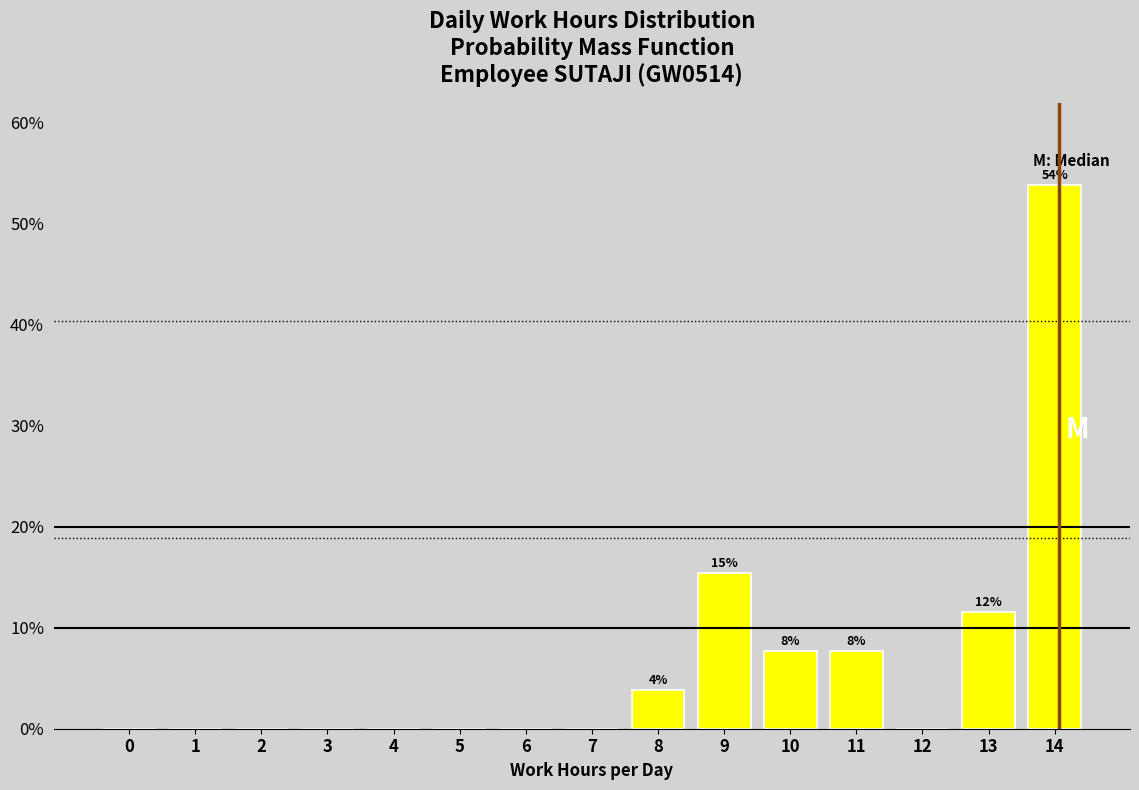

Reading left to right, extract all data points from this chart.

0=0.0	1=0.0	2=0.0	3=0.0	4=0.0	5=0.0	6=0.0	7=0.0	8=3.8	9=15.4	10=7.7	11=7.7	12=0.0	13=11.5	14=53.8